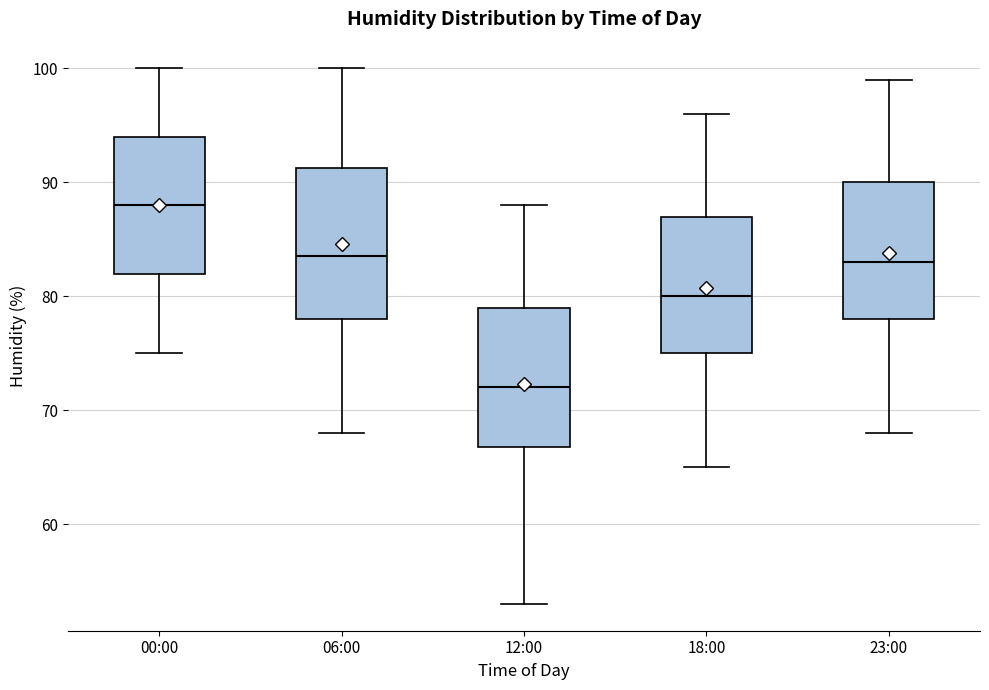

Which box's median line is the lowest?

12:00